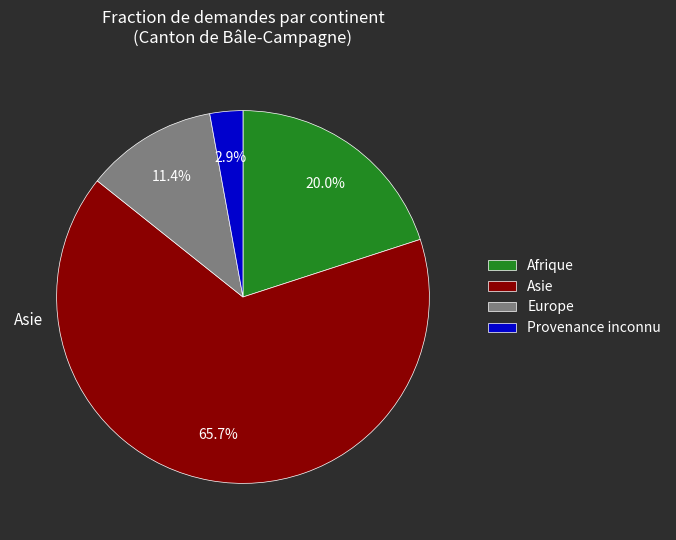

True or false: Provenance inconnu accounts for 3% of the total.

True